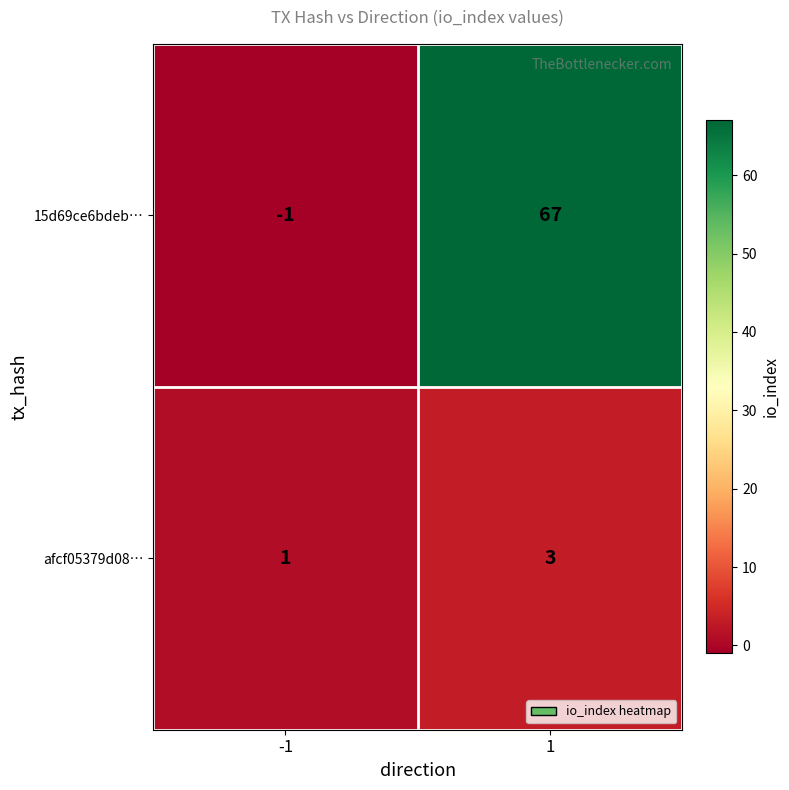

At which category is the sum across all series the highest?

1